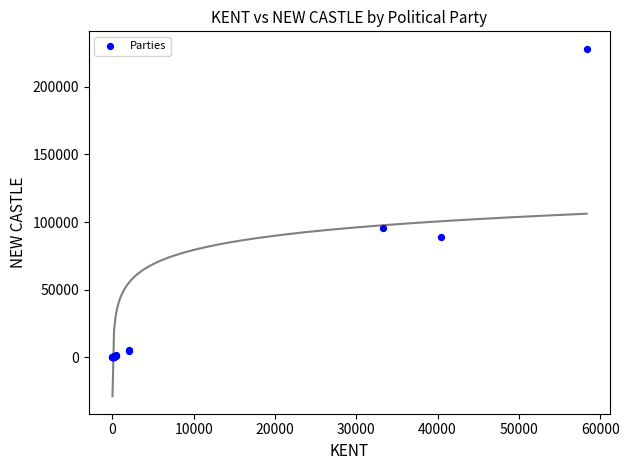

What Y value in the scatter plot is closest to 114086?

95582